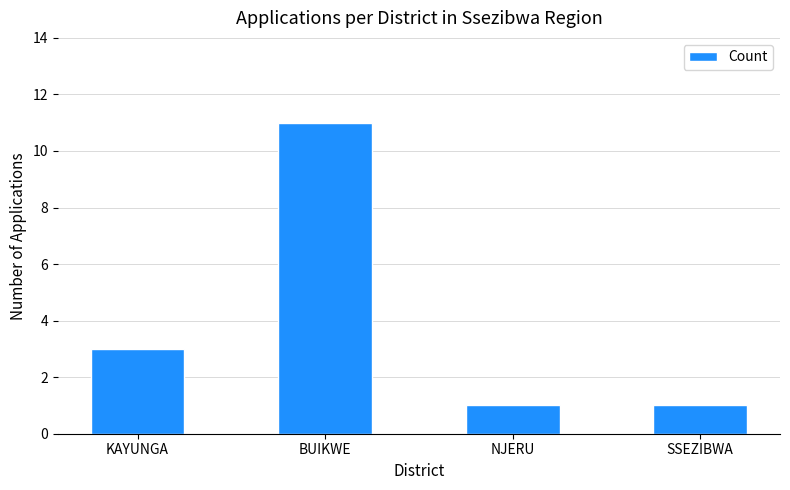

Does the chart contain any negative values?

No